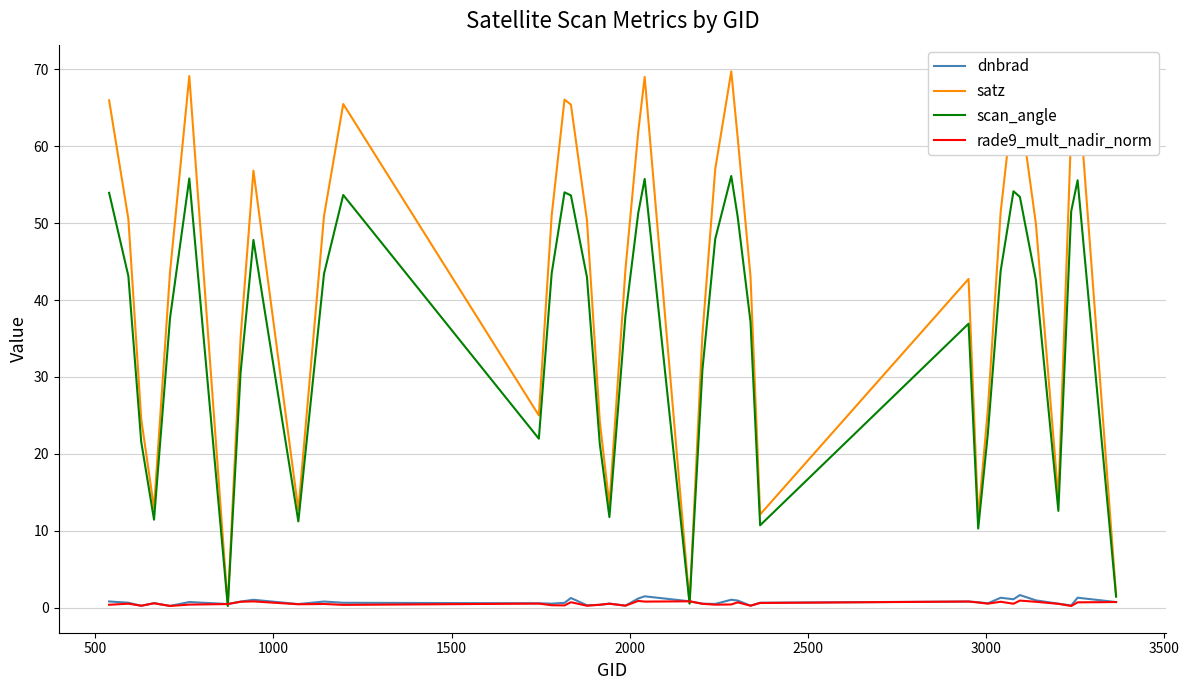

Which series has the largest range (max minus min)?

satz